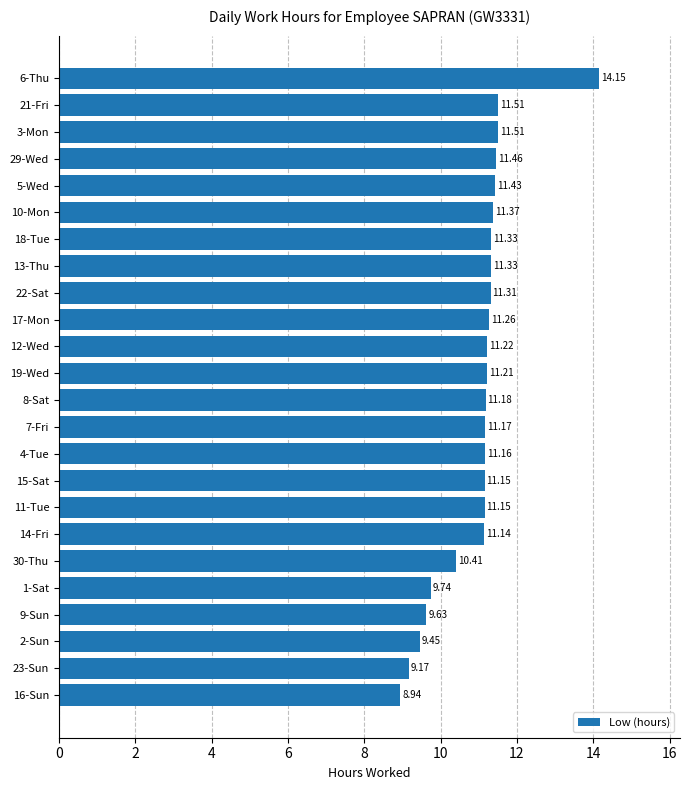

What is the change in value from 30-Thu to 3-Mon?

+1.1